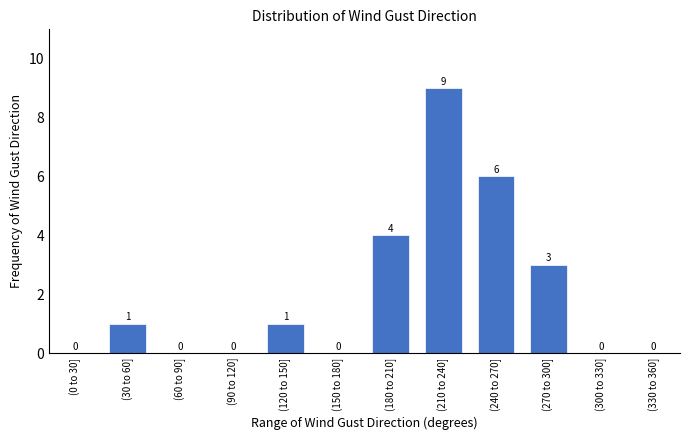

Reading left to right, list all the values displayed in this chart.

(0 to 30]=0	(30 to 60]=1	(60 to 90]=0	(90 to 120]=0	(120 to 150]=1	(150 to 180]=0	(180 to 210]=4	(210 to 240]=9	(240 to 270]=6	(270 to 300]=3	(300 to 330]=0	(330 to 360]=0